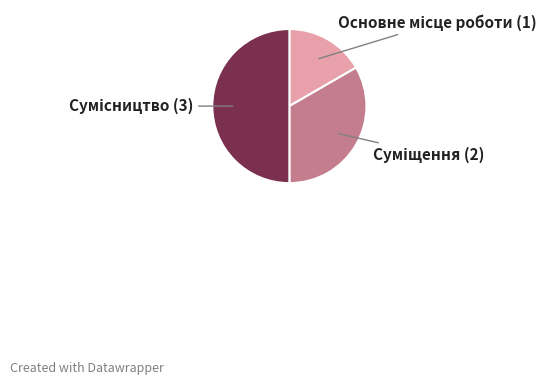

Which has a higher value, Основне місце роботи or Сумісництво?

Сумісництво